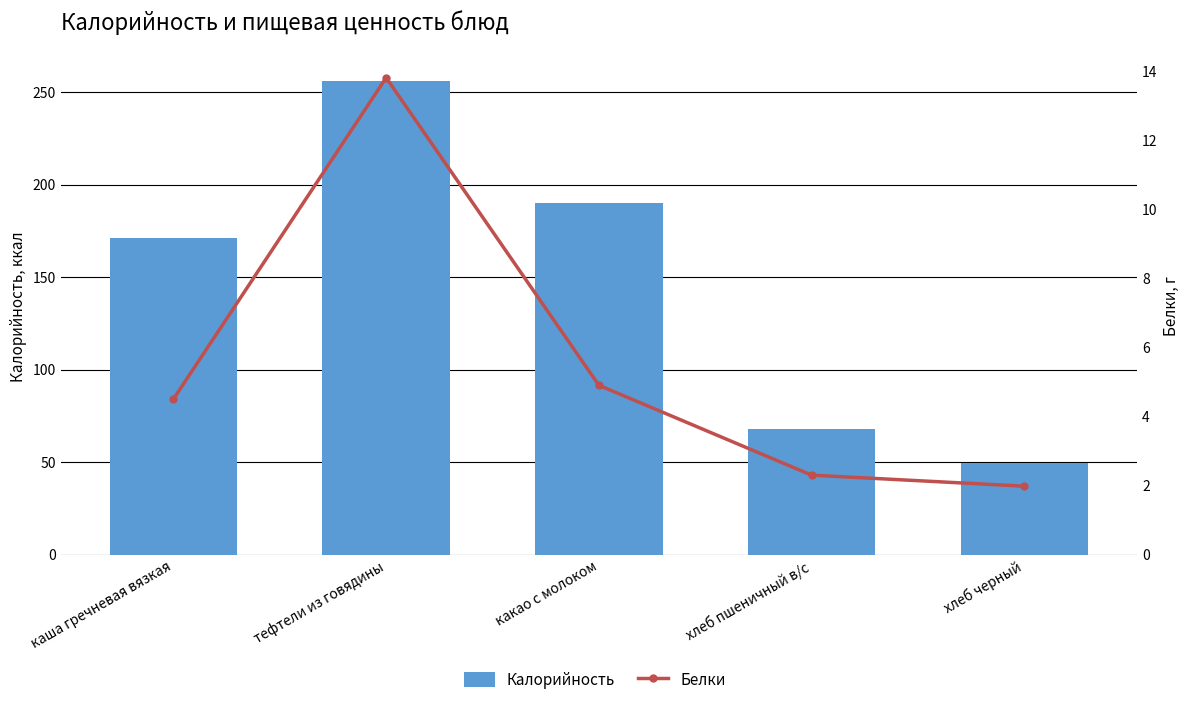

What position from the left is каша гречневая вязкая?

1